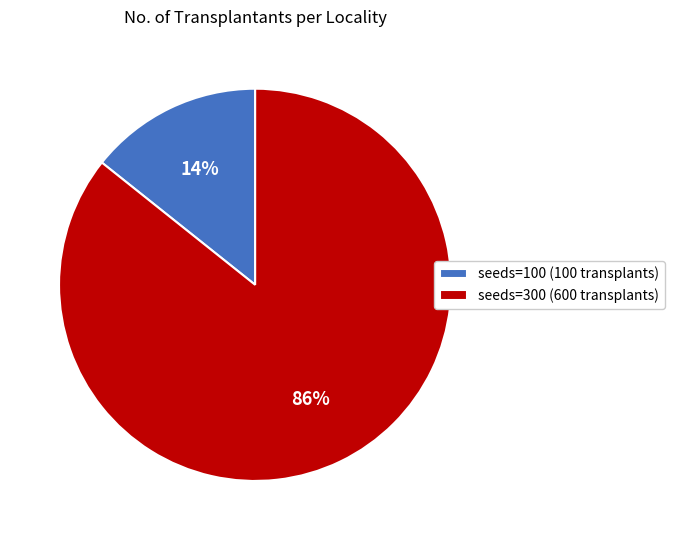

To the nearest percent, what percentage of the pie is seeds=300 (600 transplants)?

86%